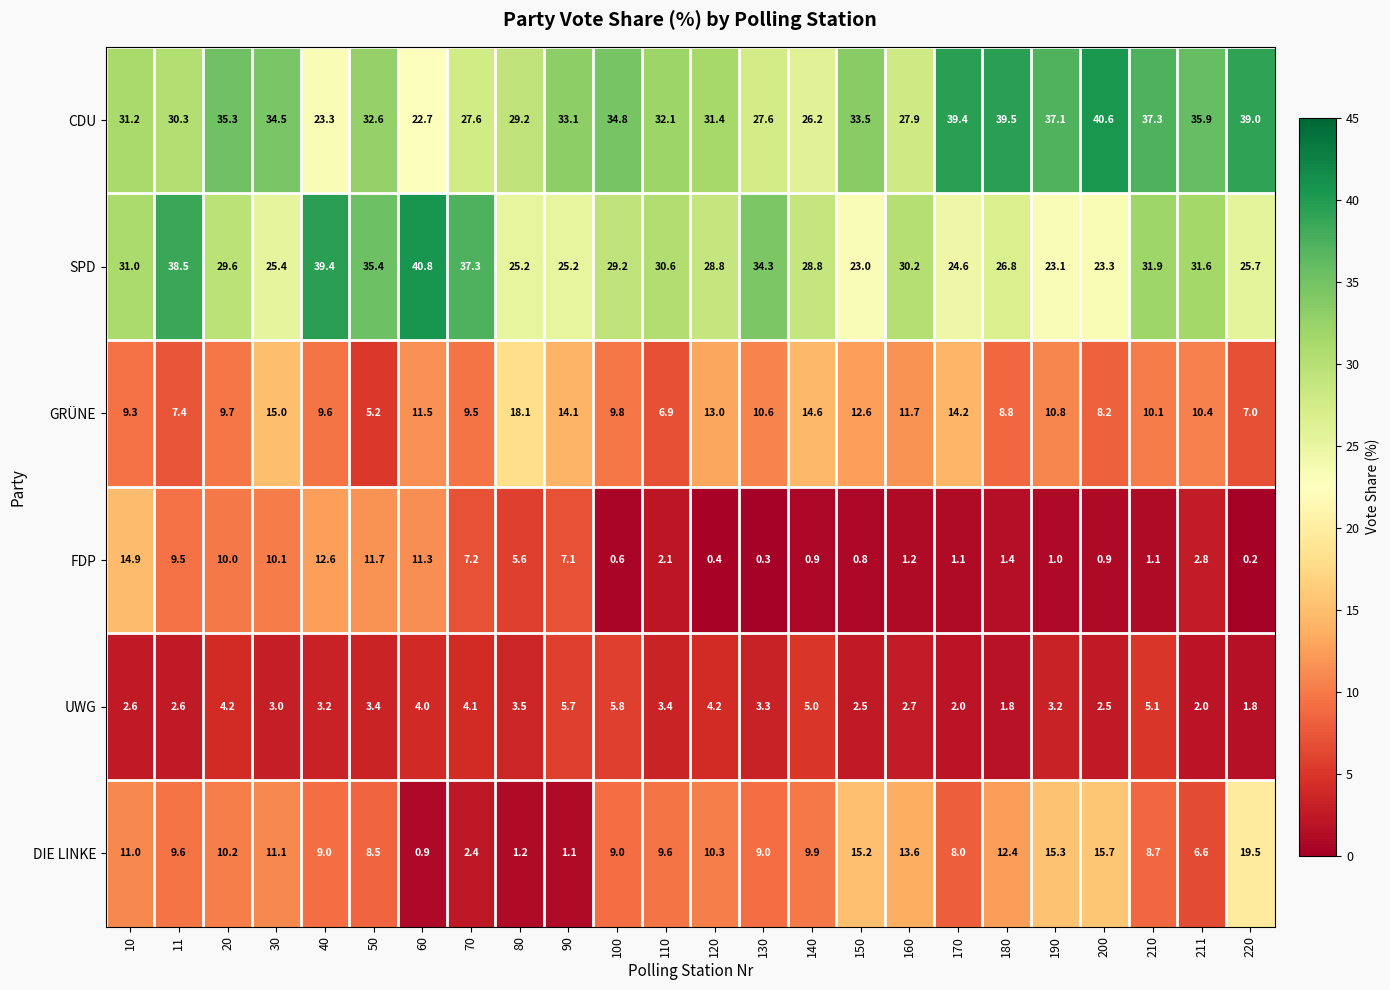

What is the difference between the maximum and minimum values in the GRÜNE series?

12.9